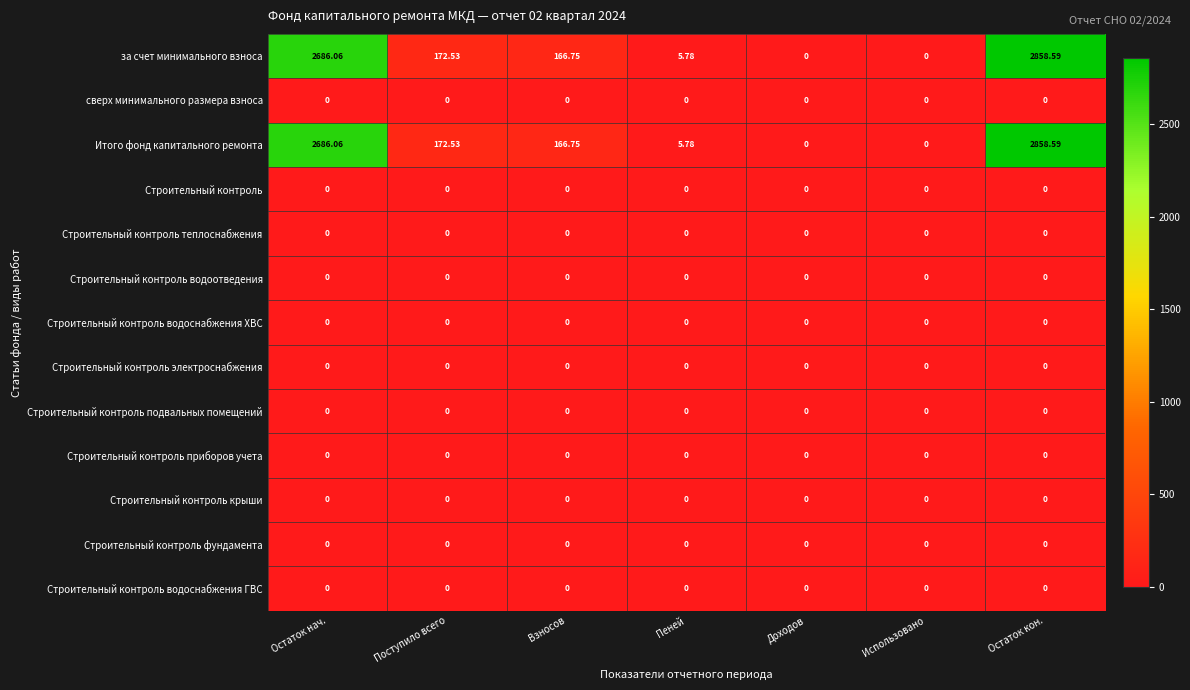

At which category is the sum across all series the highest?

Остаток кон.